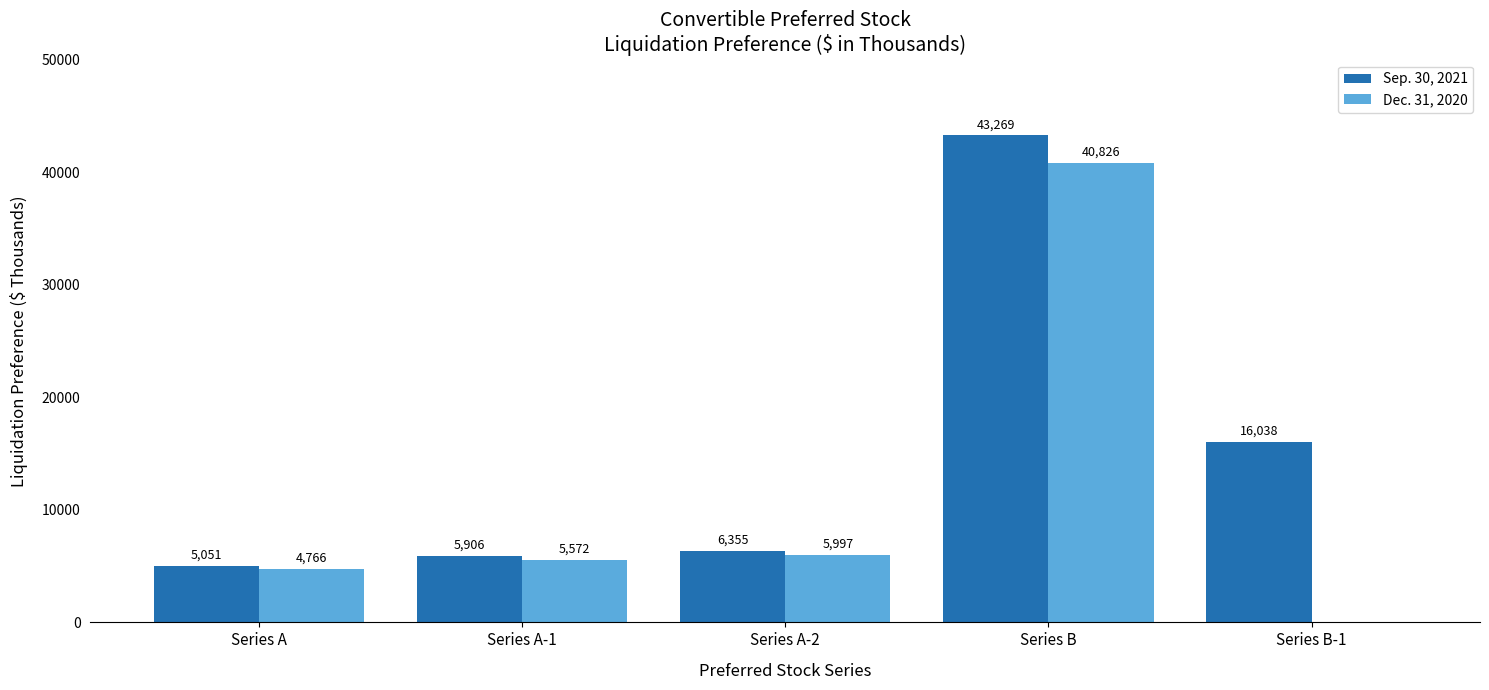

What value does the Dec. 31, 2020 series have at Series A?

4766